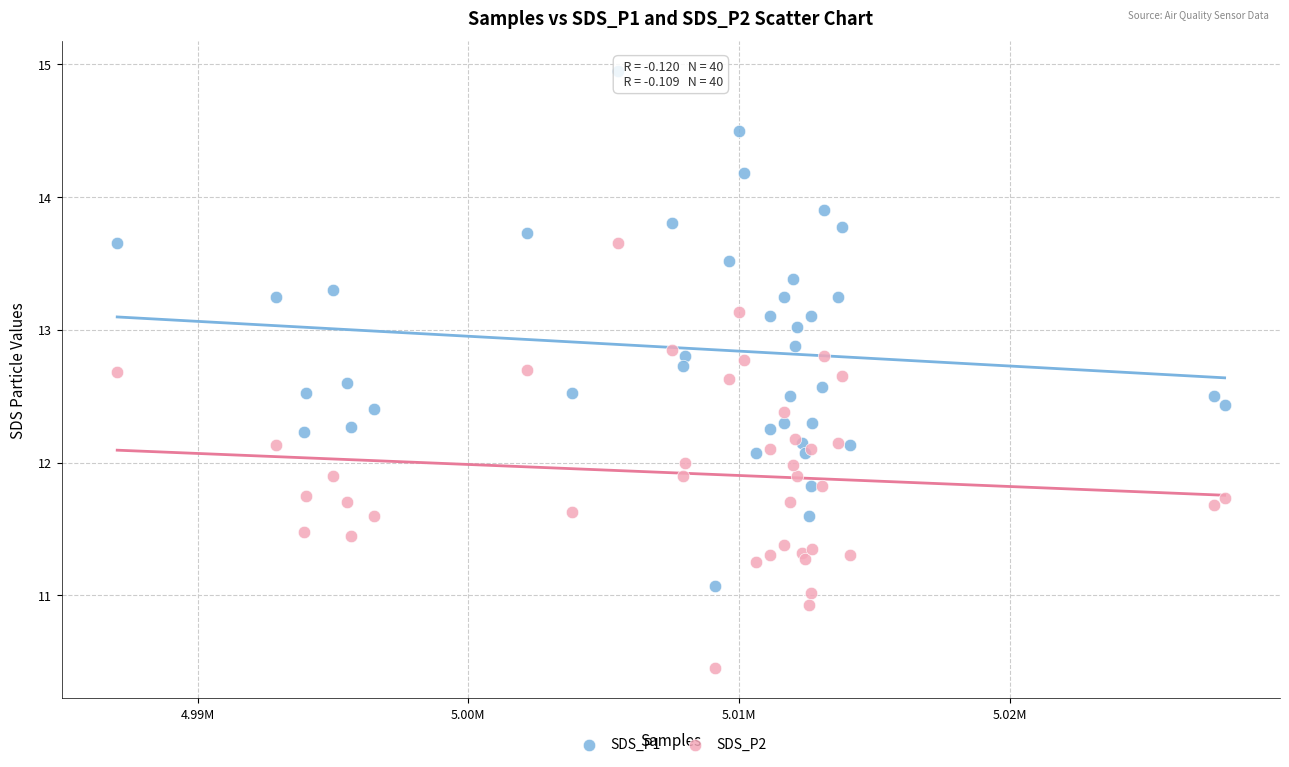

Which series contains the lowest Y value?

SDS_P2